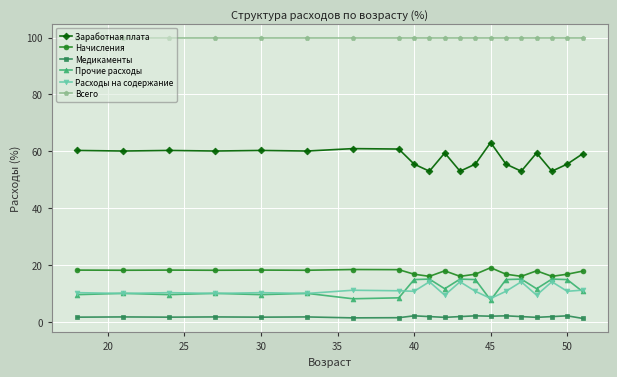

True or false: Расходы на содержание and Медикаменты intersect in this chart.

False